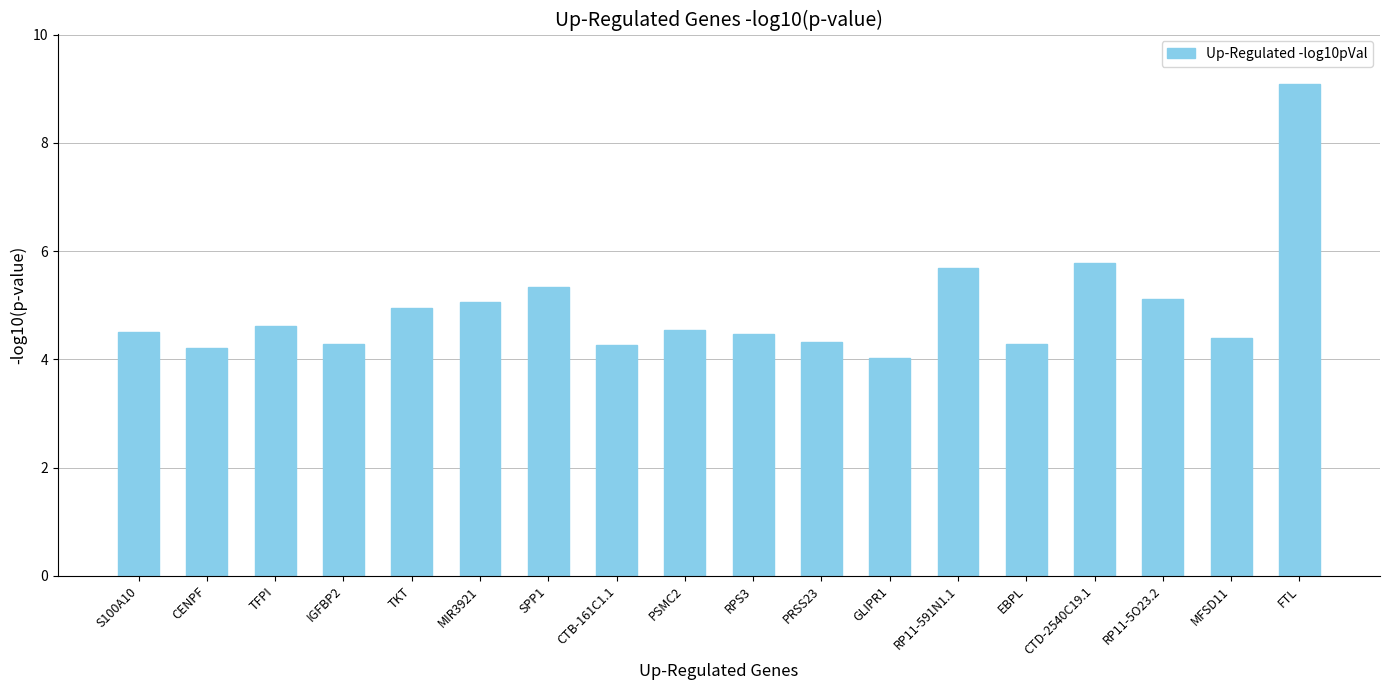

How many bars are there in total?

18